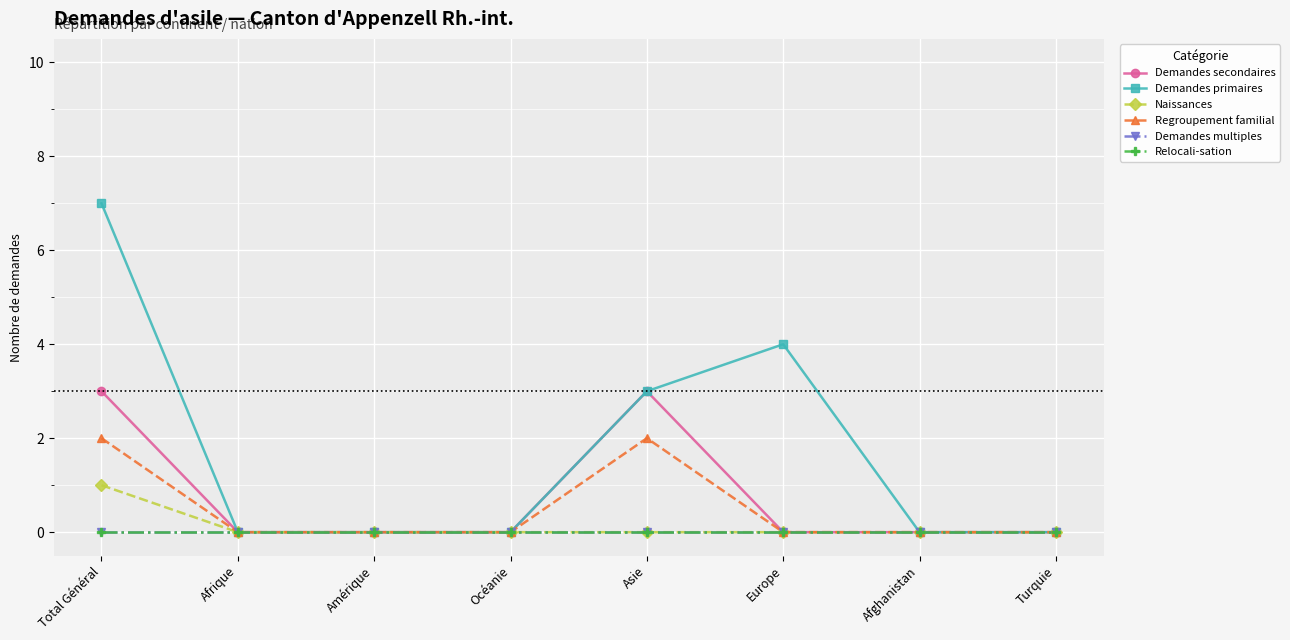

At which category does Regroupement familial reach its first local peak?

Asie